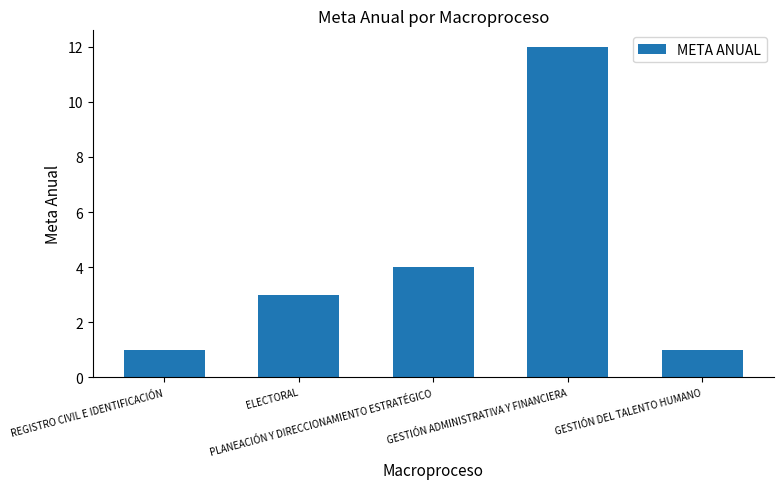

What is the average value?

4